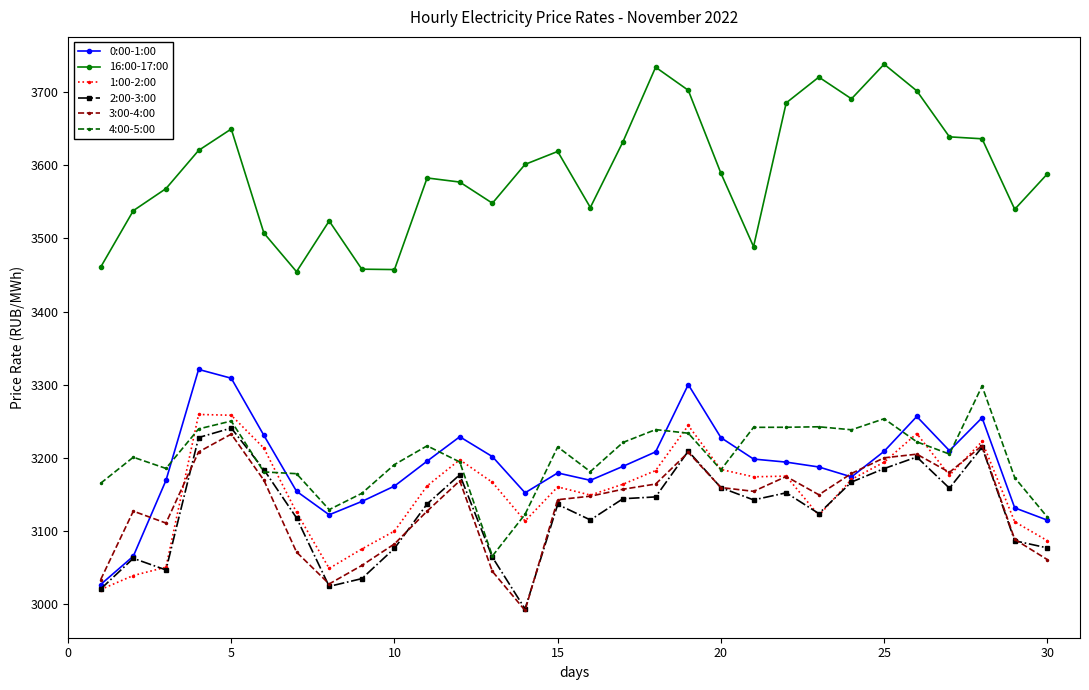

True or false: 16:00-17:00 and 4:00-5:00 cross at least once.

False